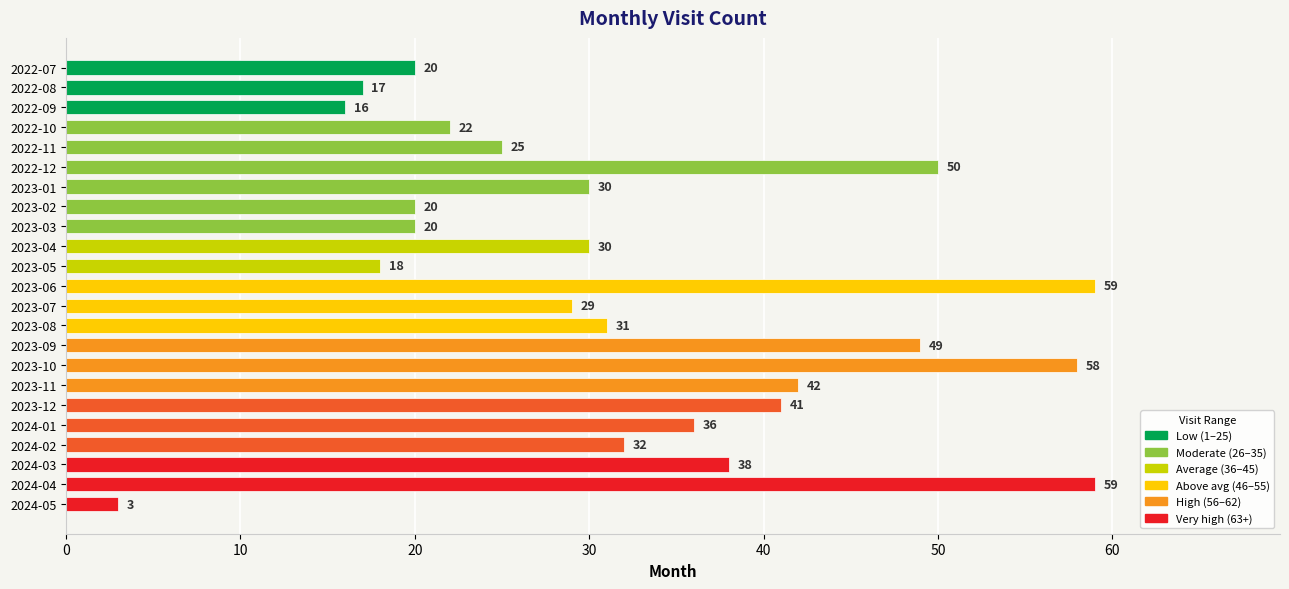

The chart shows a value of 86 at 2023-10. True or false?

False